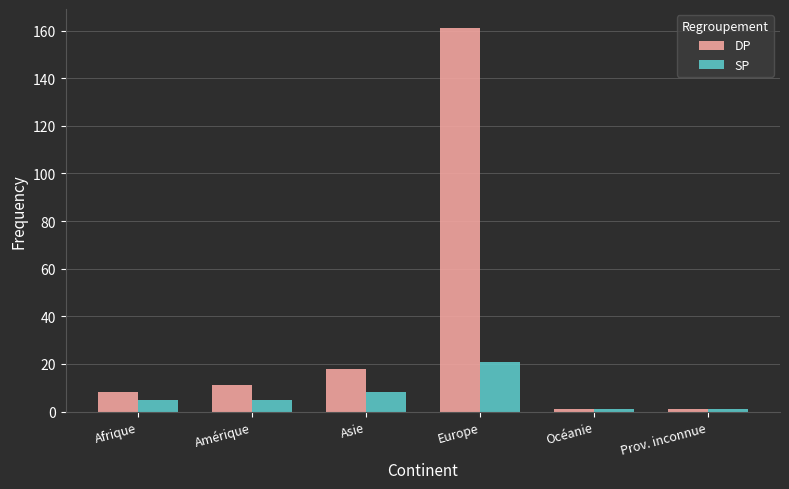

What is the average value of the DP series?

33